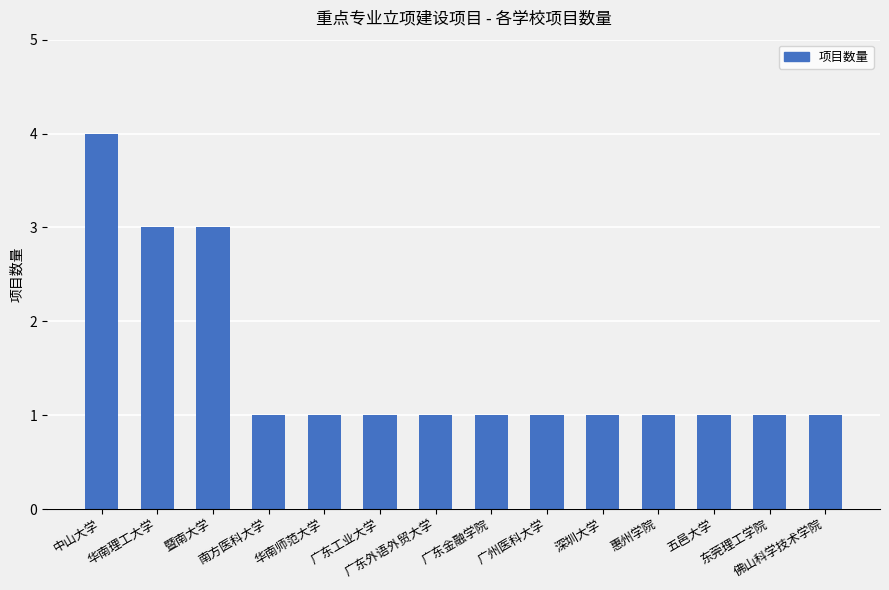

What is the greatest value displayed?

4